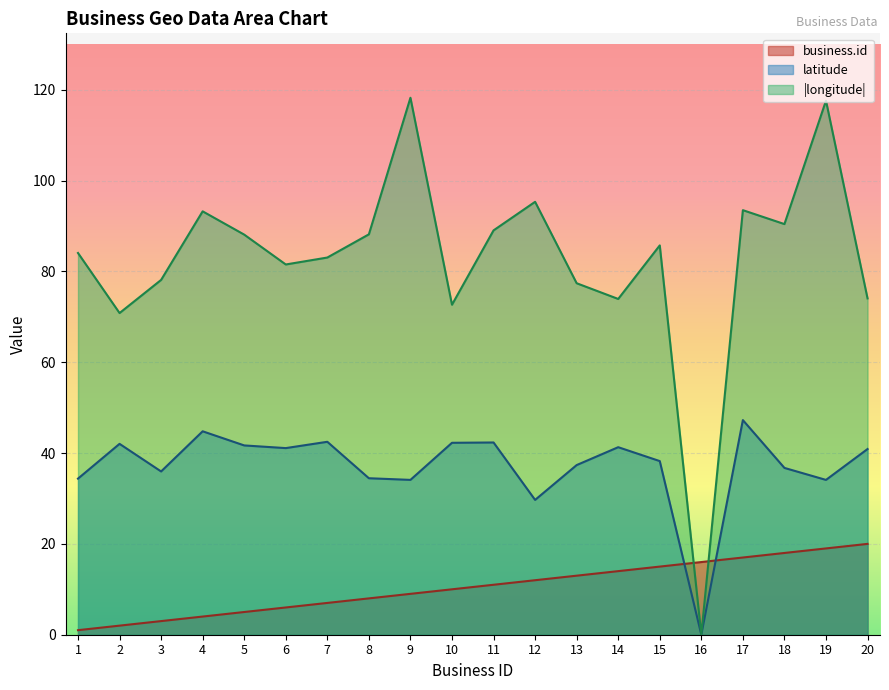

Which series has the largest total across all categories?

|longitude|